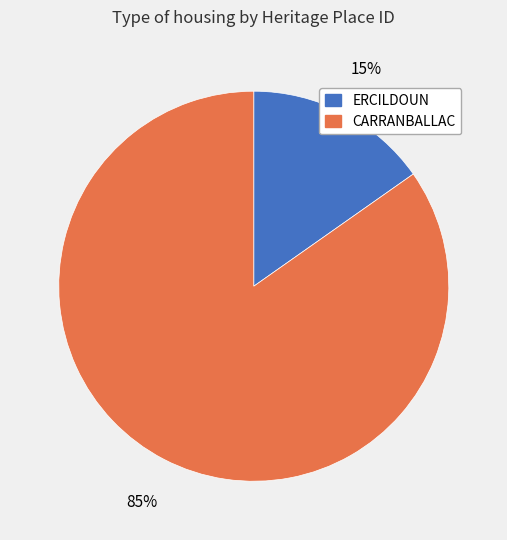

How many slices are in this pie chart?

2